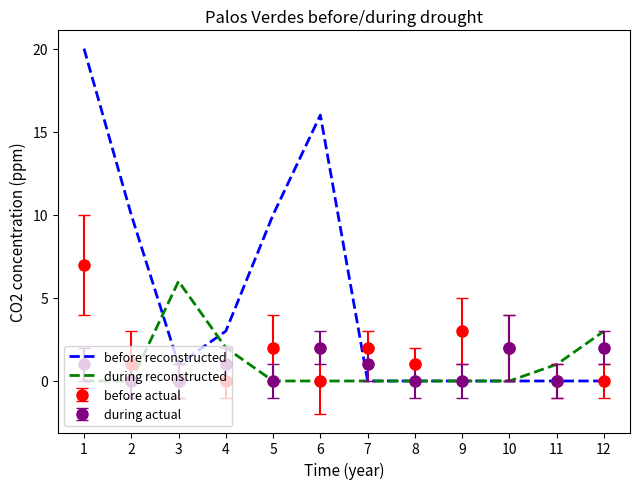

What is the maximum value shown in the chart?

20